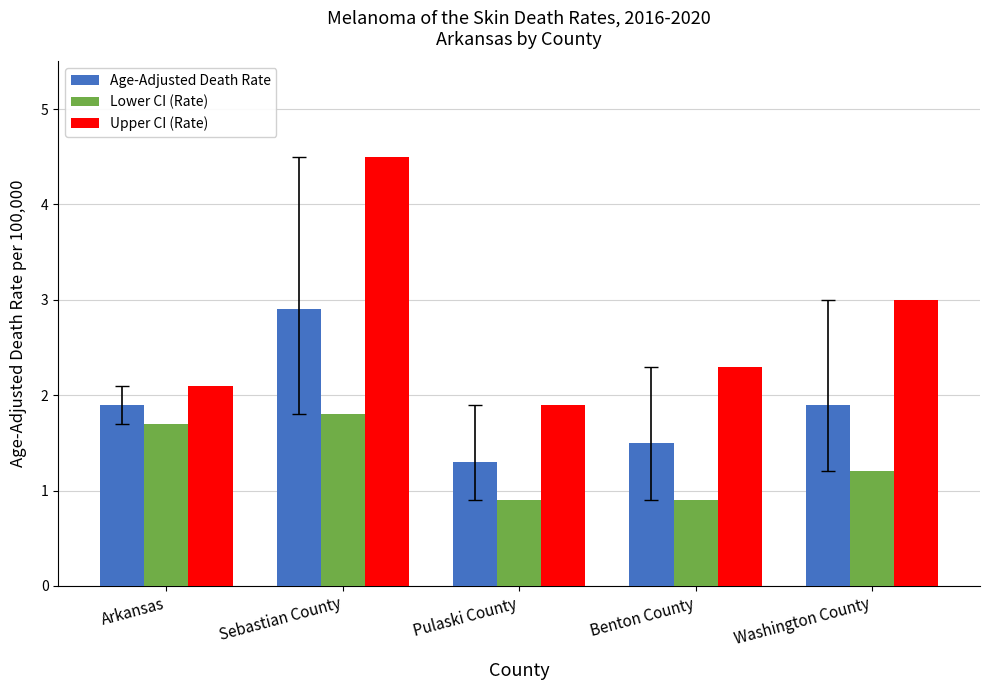

How many bars are there in each group?

3